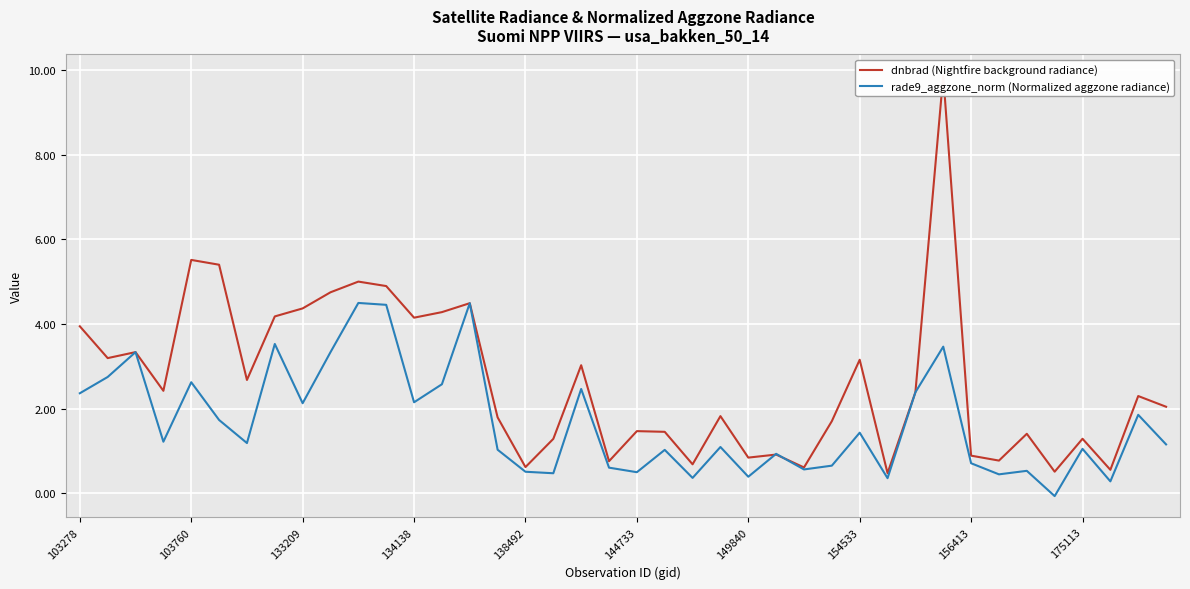

What is the minimum value for rade9_aggzone_norm (Normalized aggzone radiance)?

-0.1